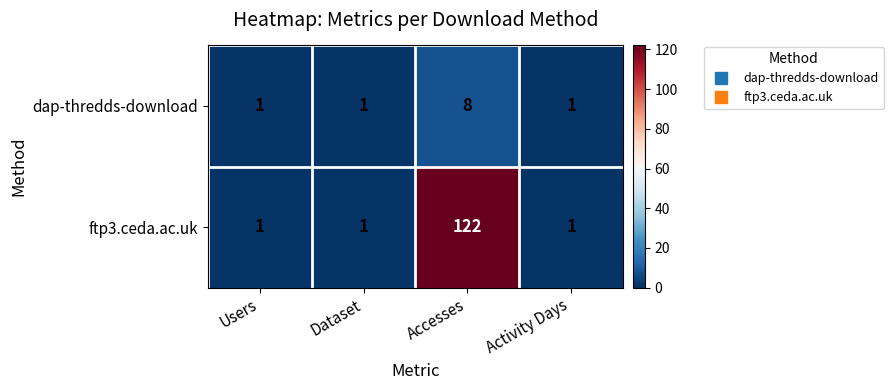

The value of dap-thredds-download at Users is 1. True or false?

True